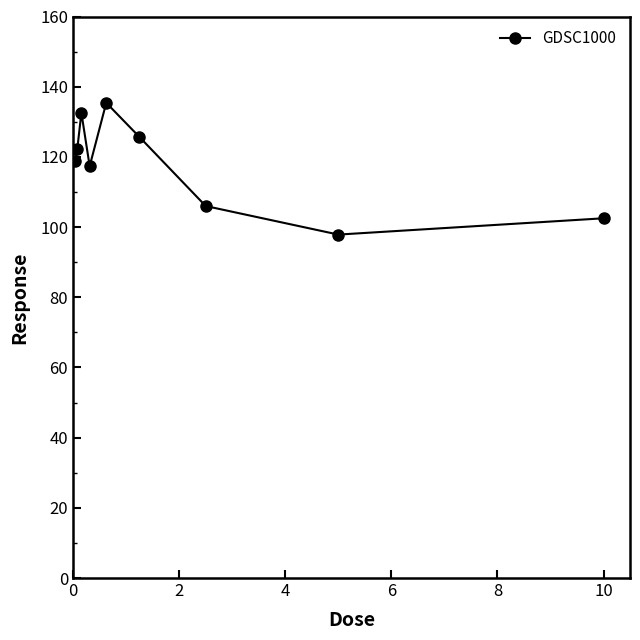

Reading left to right, list all the values displayed in this chart.

118.7	122.1	132.5	117.4	135.4	125.7	106.0	97.9	102.5